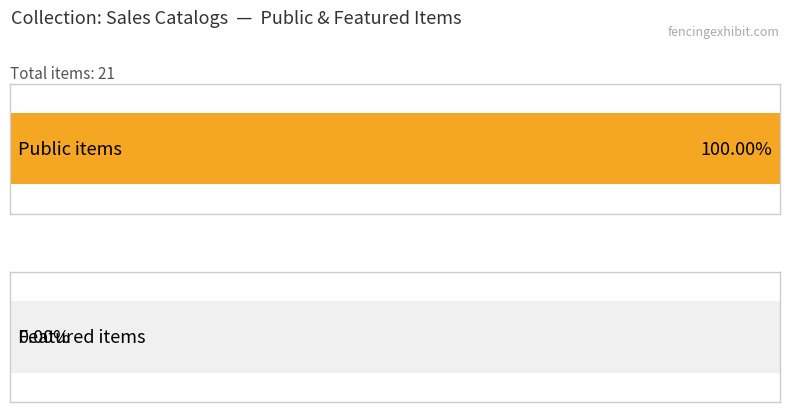

Reading left to right, extract all data points from this chart.

public: 1	1	1	1	1	1	1	1	1	1	1	1	1	1	1	1	1	1	1	1	1
featured: 0	0	0	0	0	0	0	0	0	0	0	0	0	0	0	0	0	0	0	0	0